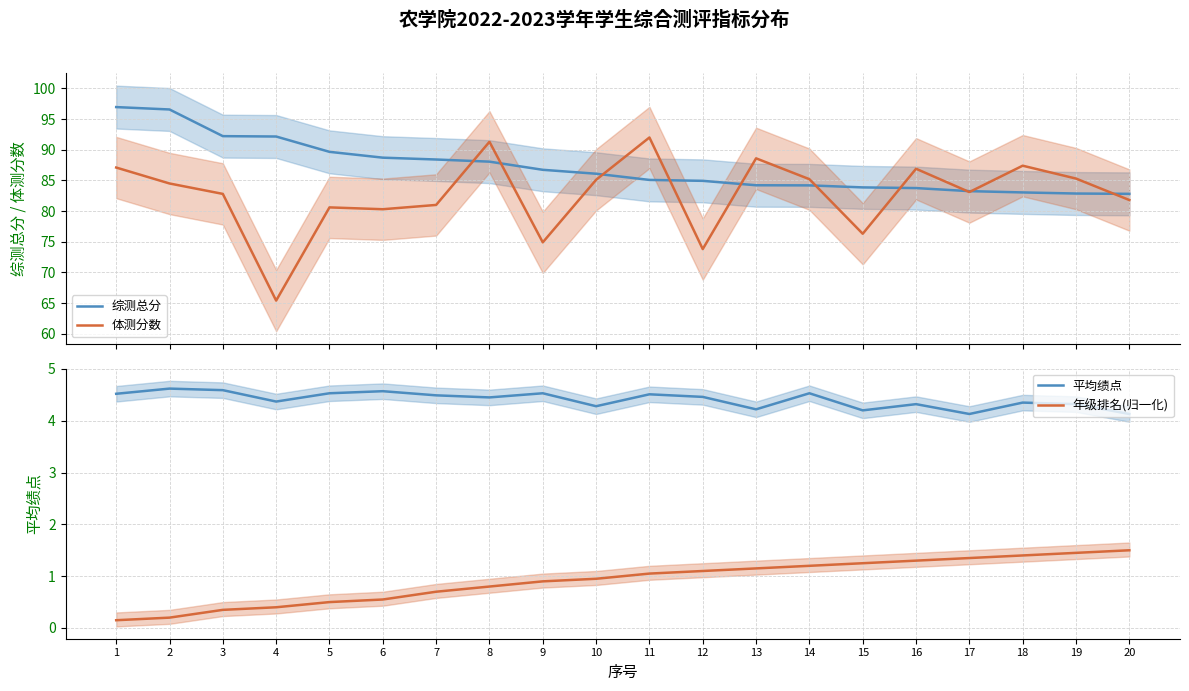

Which category has the highest value in the 平均绩点 series?

2